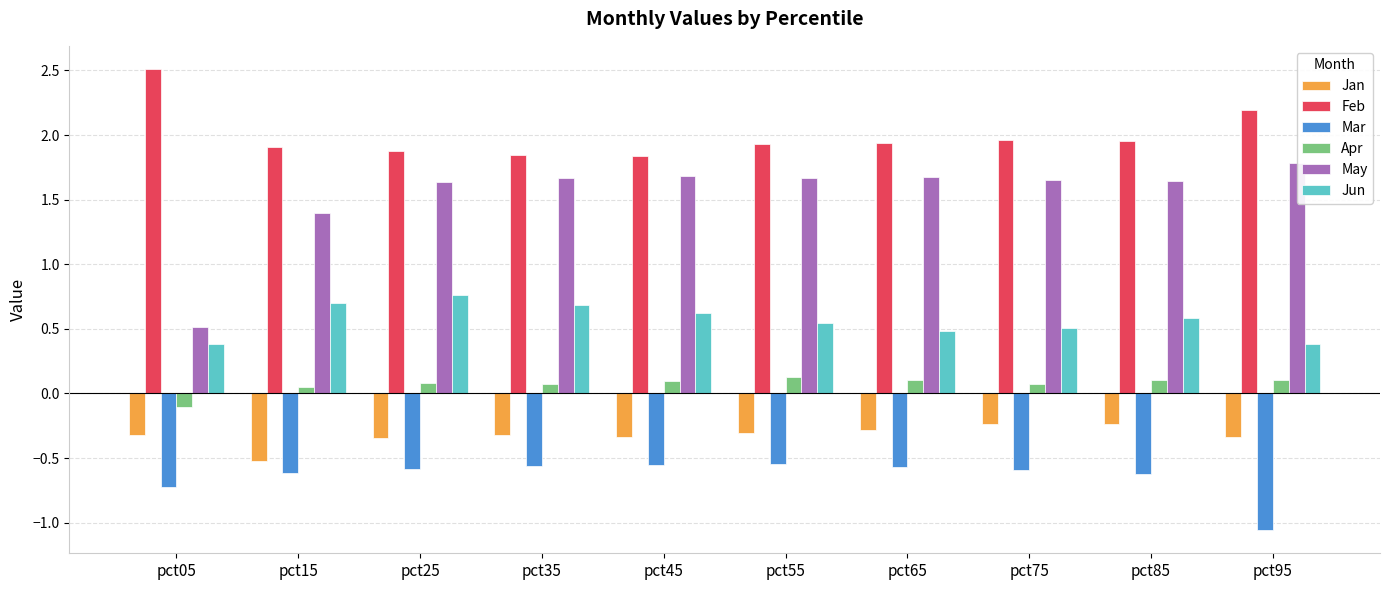

What is the sum of the May values at pct55 and pct05?

2.2